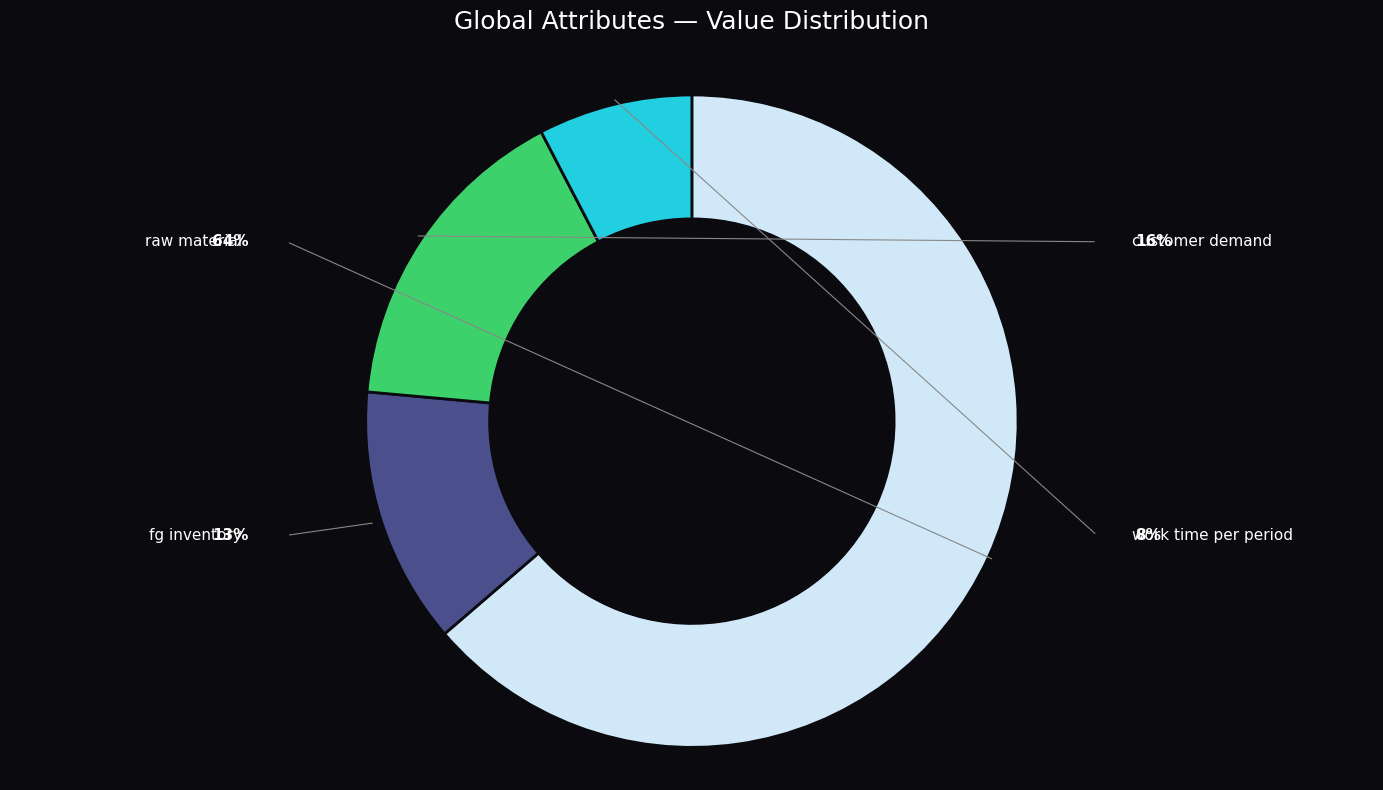

Is there any slice that represents more than half of the pie?

Yes